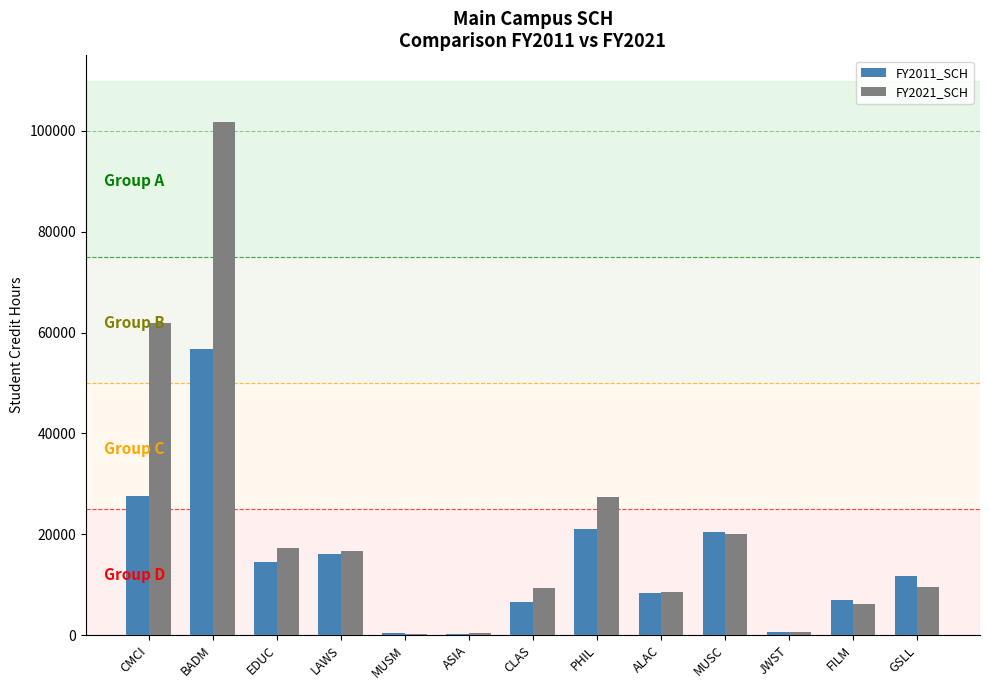

True or false: FY2011_SCH has a value of 6606 at CLAS.

True